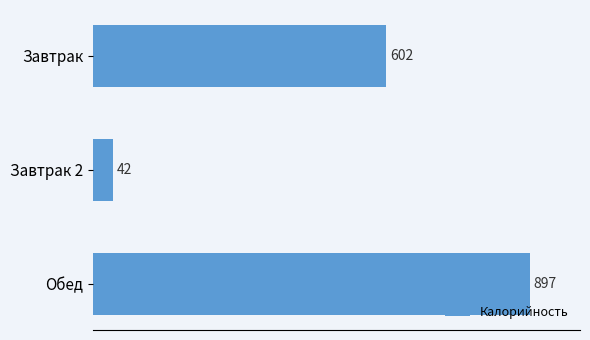

The value at Завтрак 2 is 42. True or false?

True